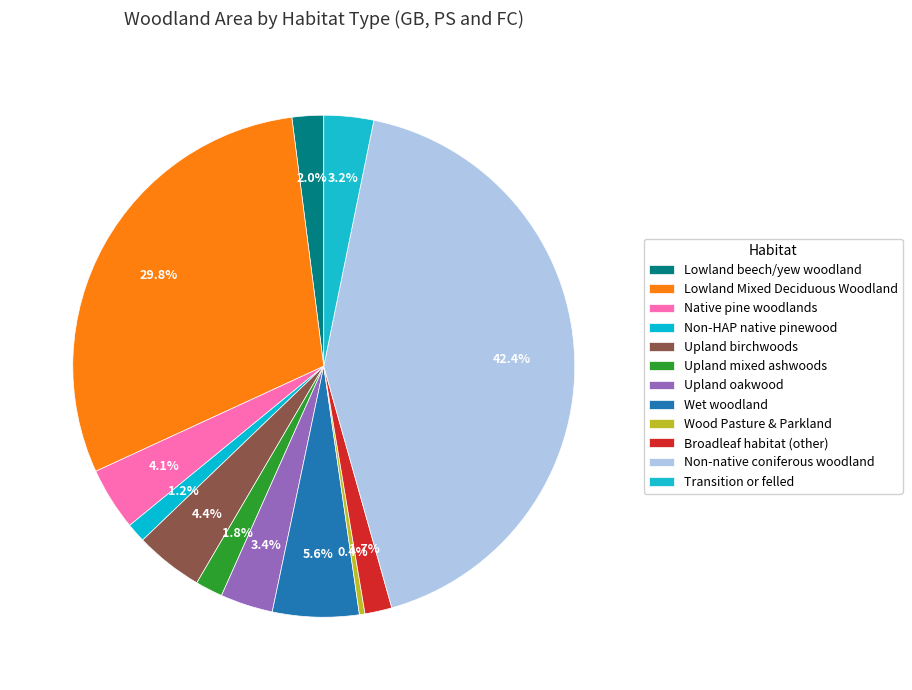

To the nearest percent, what is the combined percentage of Lowland Mixed Deciduous Woodland and Transition or felled?

33%